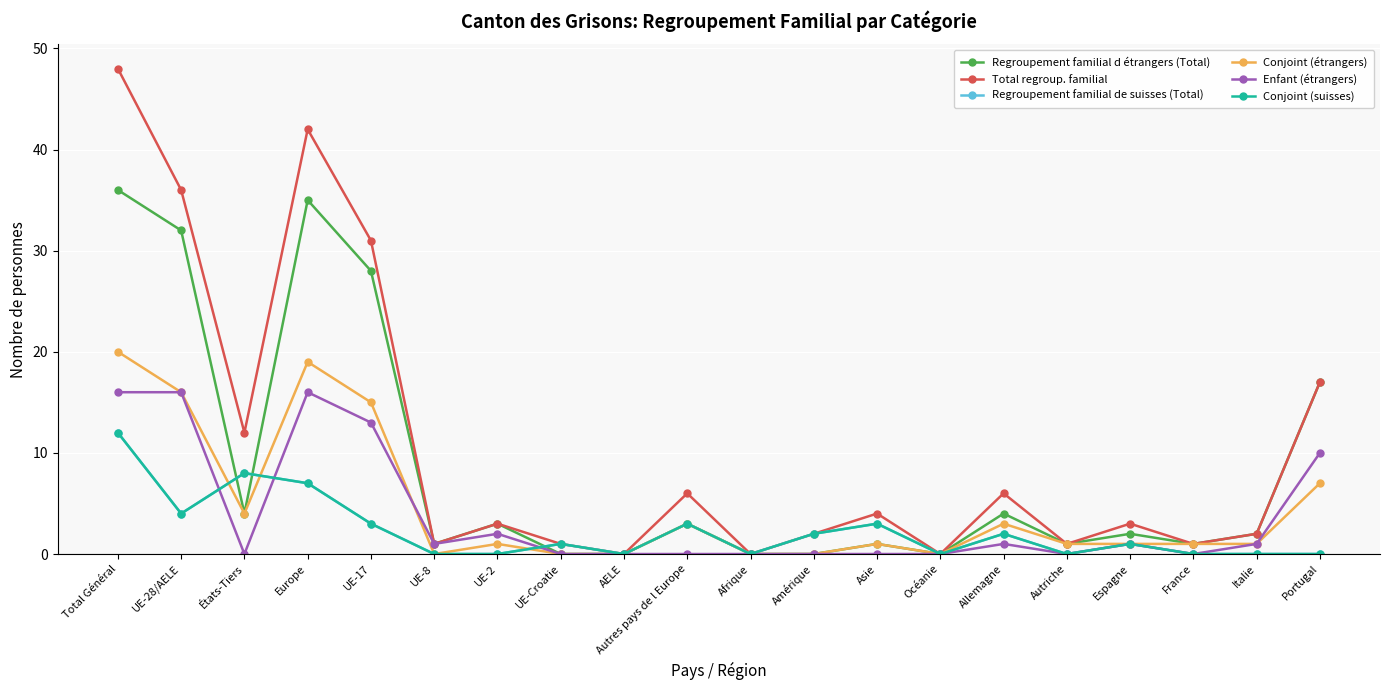

Does the chart have visible grid lines?

Yes